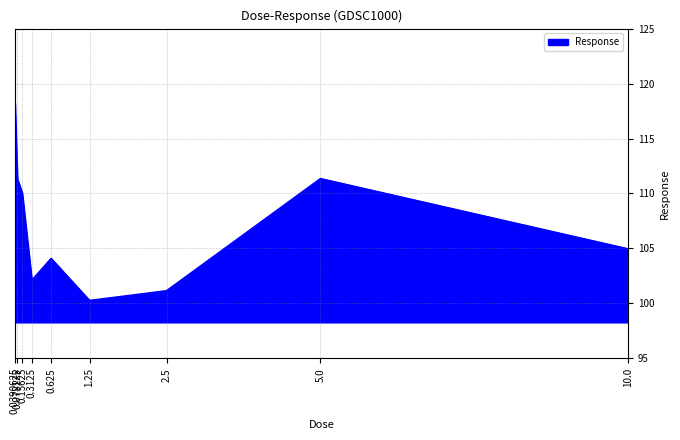

What is the minimum value shown in the chart?

100.3